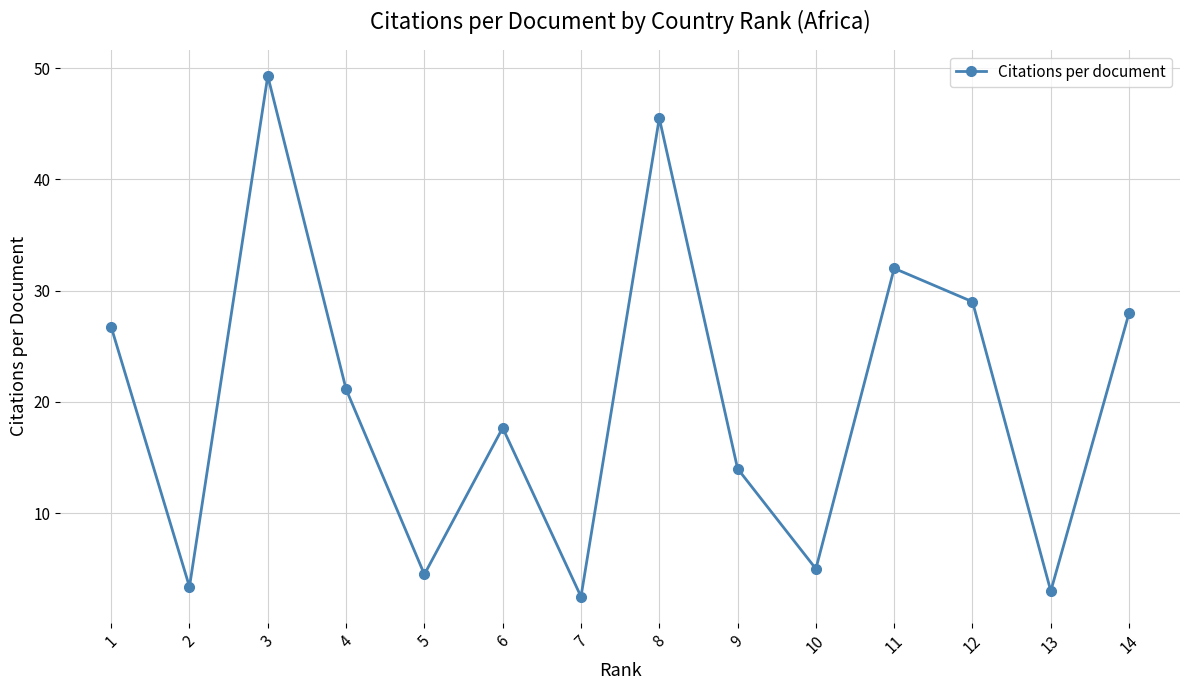

How many data points are less than 21?

7